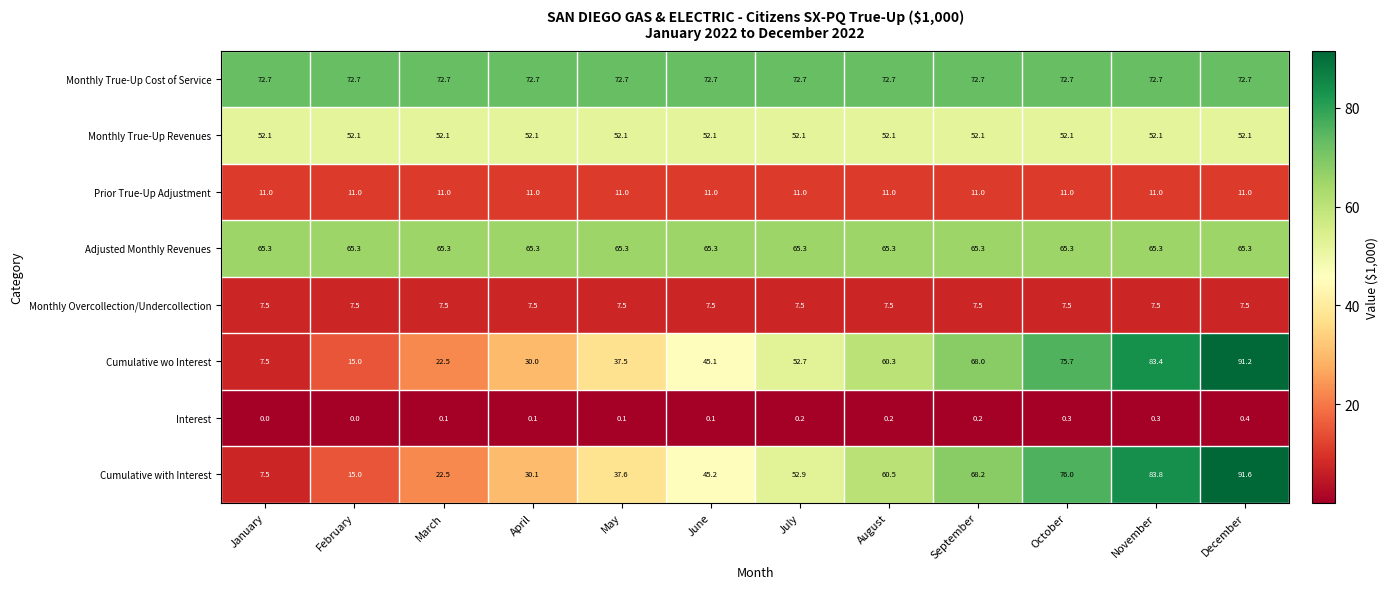

What is the lowest value of the Monthly True-Up Cost of Service series?

72.7